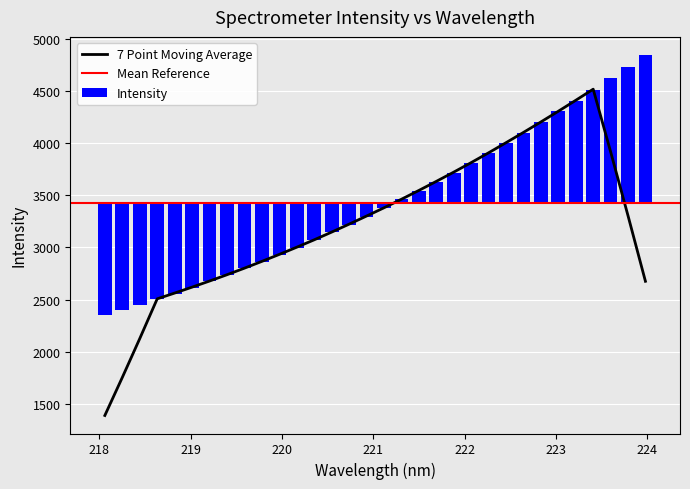

What is the minimum value for 7 Point Moving Average?

1386.0